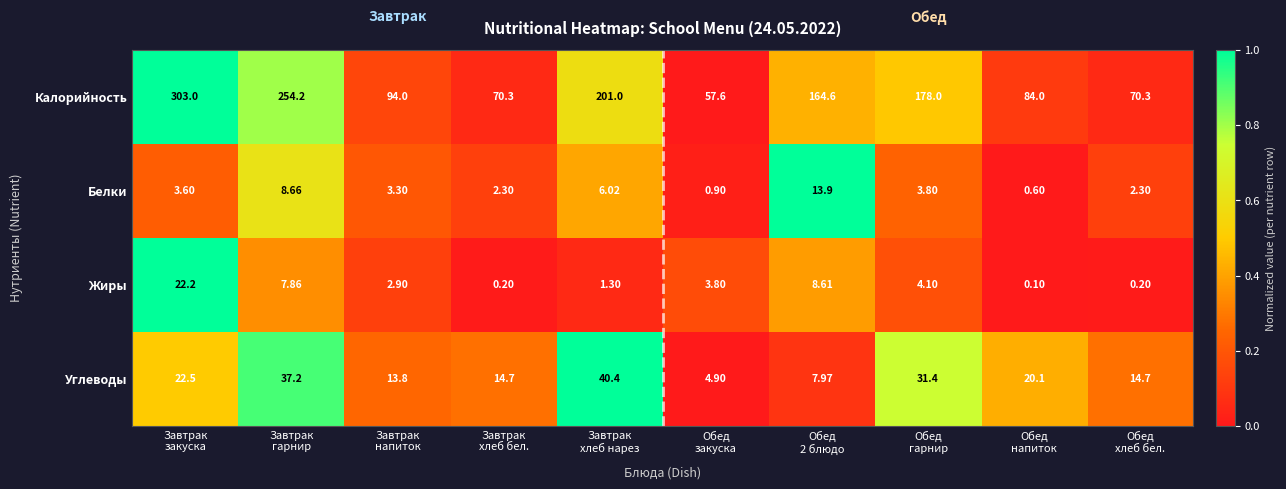

Which series has the widest spread of values?

Калорийность